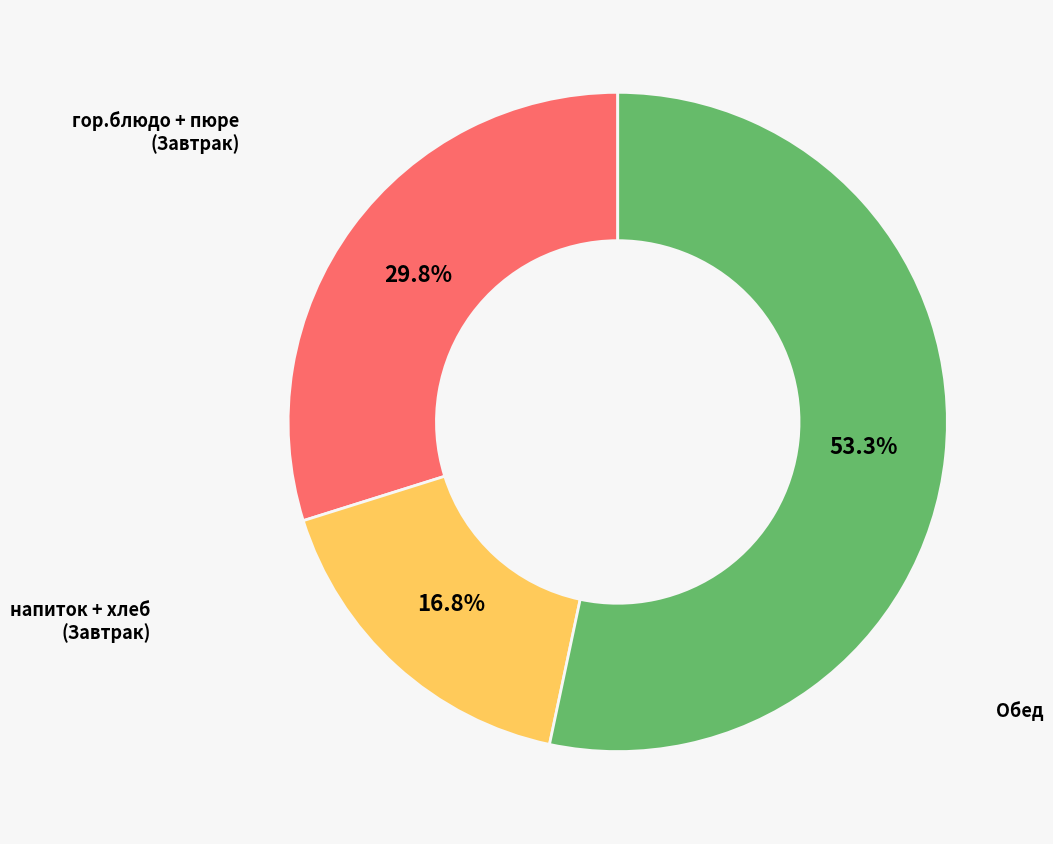

Rank the categories by value from lowest to highest.

напиток + хлеб (Завтрак), гор.блюдо + пюре (Завтрак), Обед